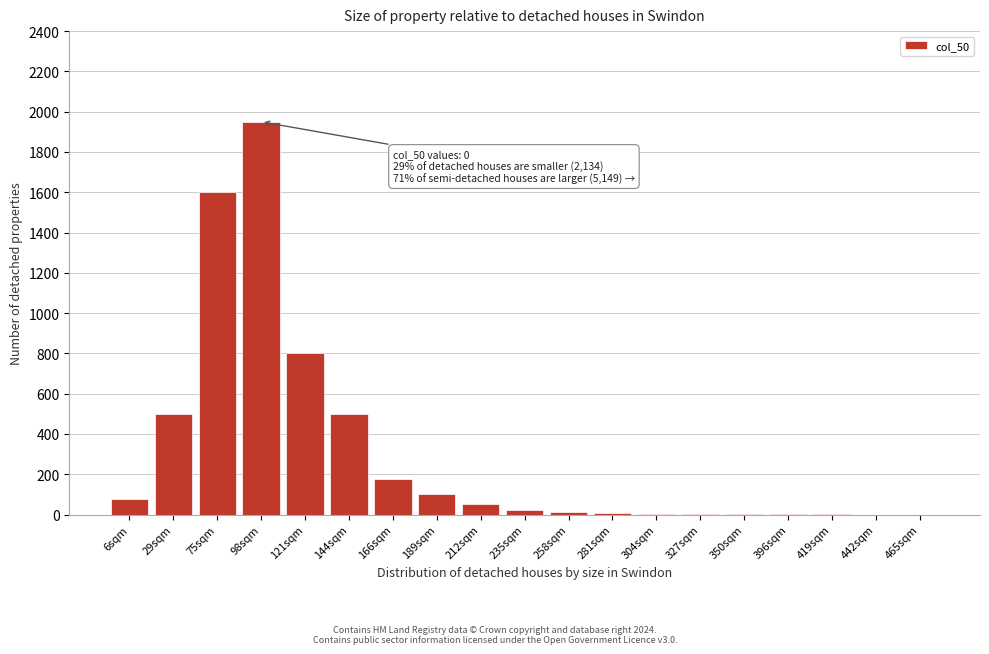

At which label is the value closest to 975?

121sqm